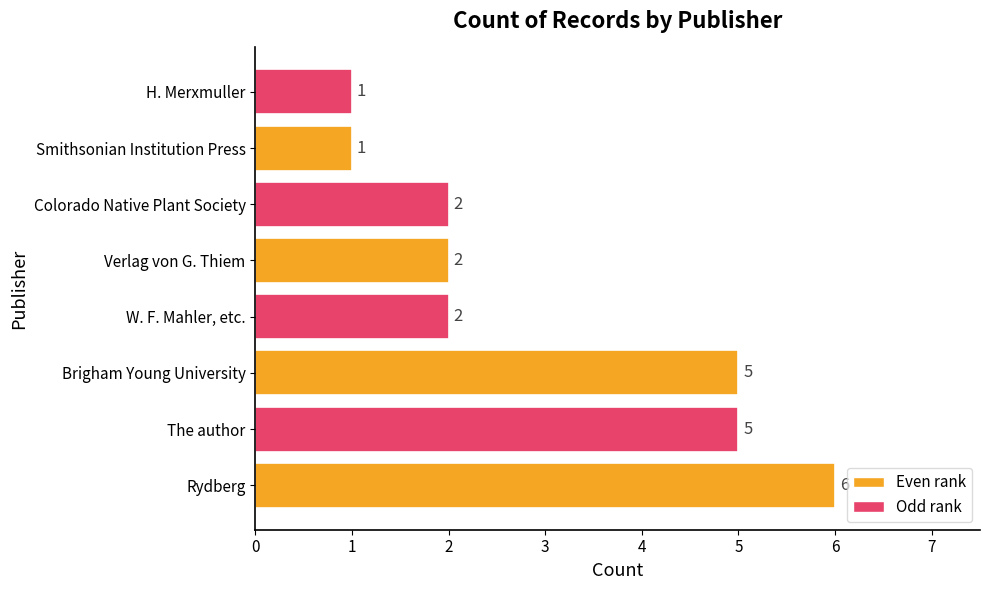

Approximately how many times larger is the value at Brigham Young University compared to W. F. Mahler, etc.?

2.5